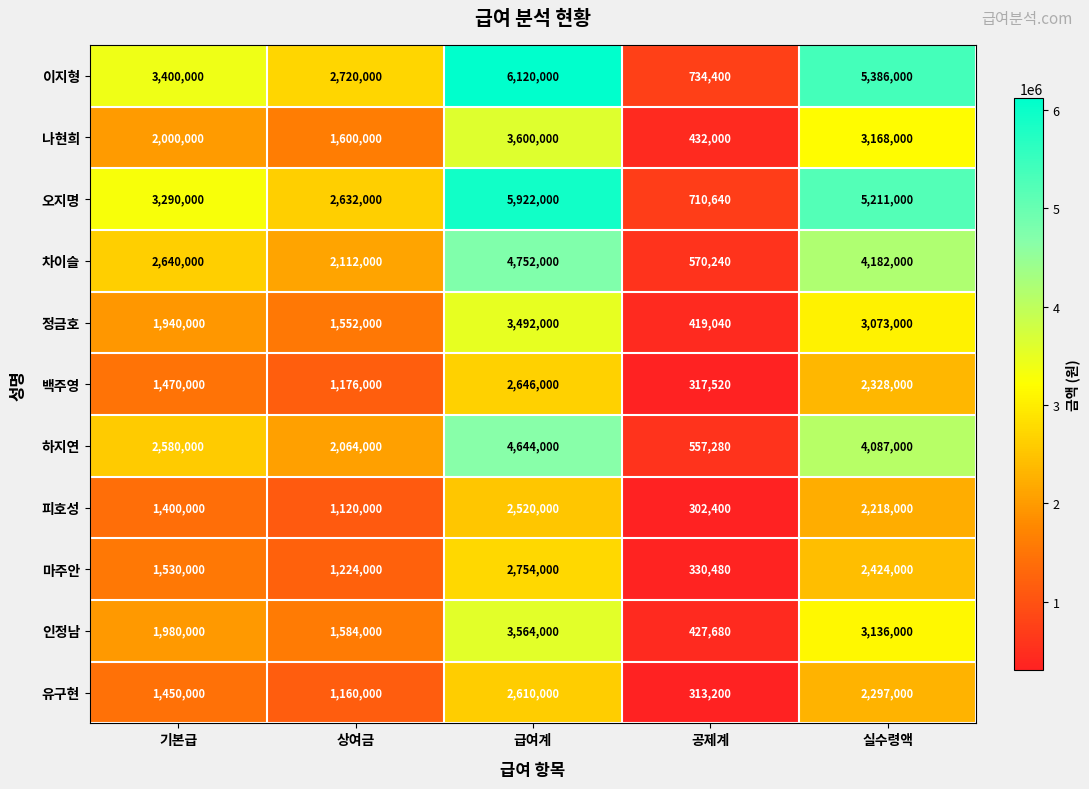

Between 기본급 and 상여금, which series saw the biggest shift?

이지형